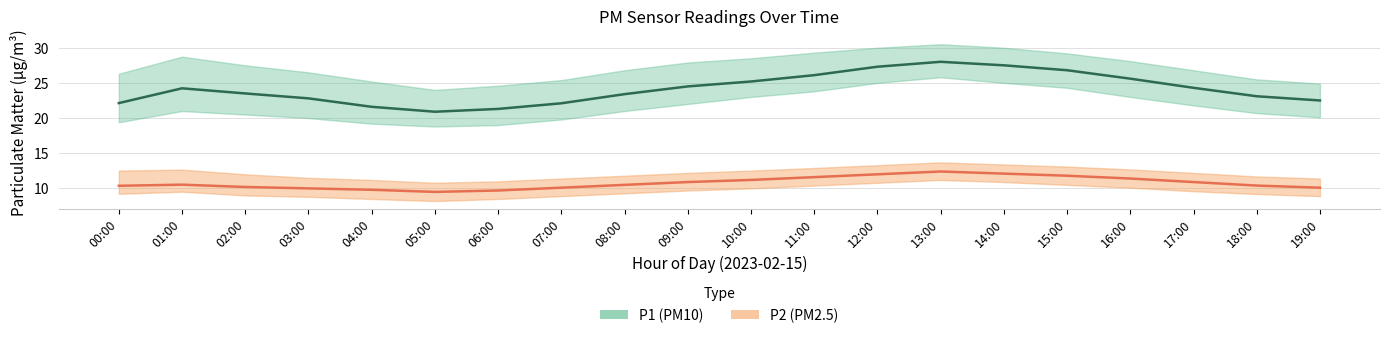

Which series changed the most between 07:00 and 17:00?

P1